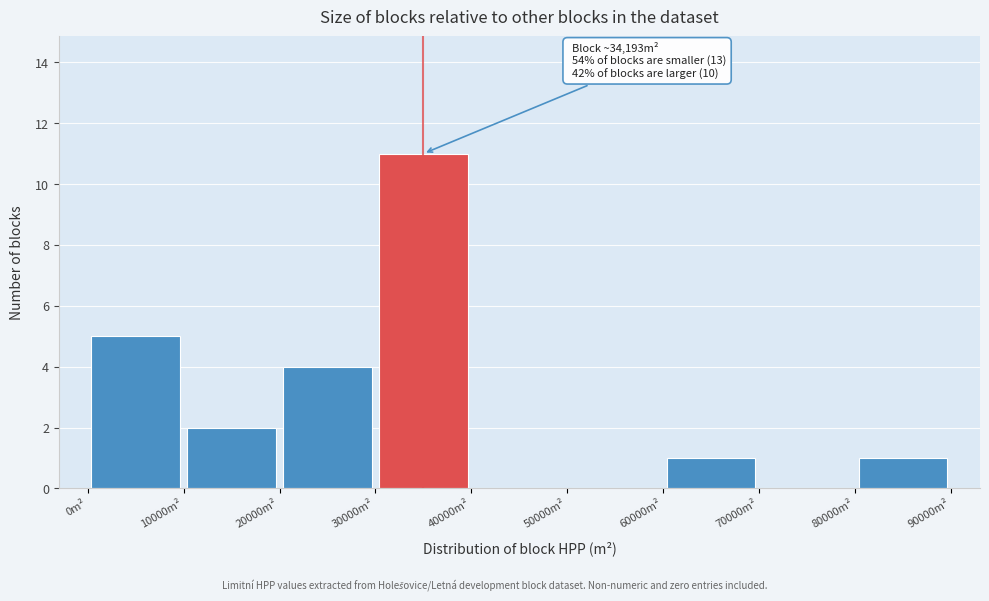

Over which range of the x-axis is the bar tallest?

30000 to 40000